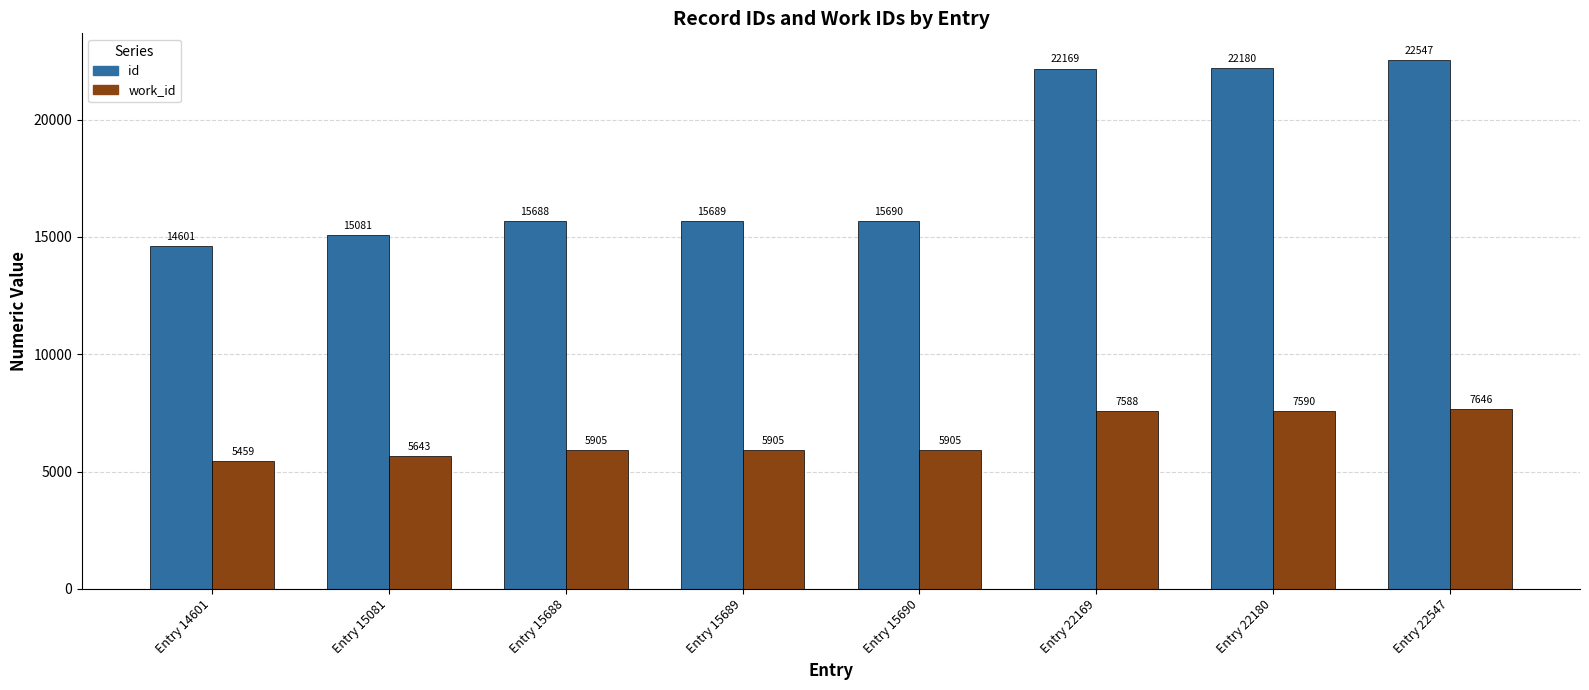

Which category has the lowest value in the id series?

Entry 14601